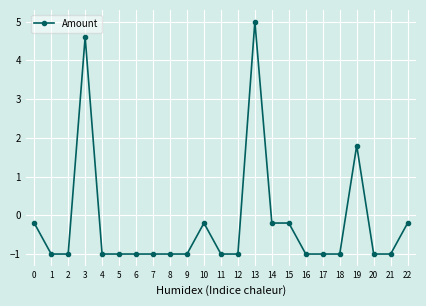

Reading right to left, list all the values displayed in this chart.

22=-0.2	21=-1.0	20=-1.0	19=1.8	18=-1.0	17=-1.0	16=-1.0	15=-0.2	14=-0.2	13=5.0	12=-1.0	11=-1.0	10=-0.2	9=-1.0	8=-1.0	7=-1.0	6=-1.0	5=-1.0	4=-1.0	3=4.6	2=-1.0	1=-1.0	0=-0.2